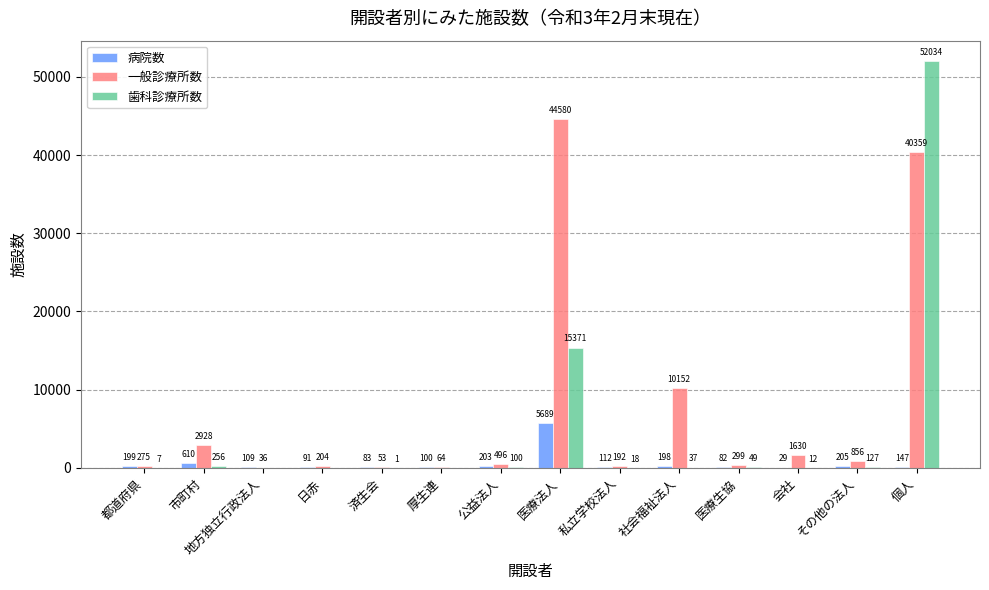

At which category is the sum across all series the highest?

個人